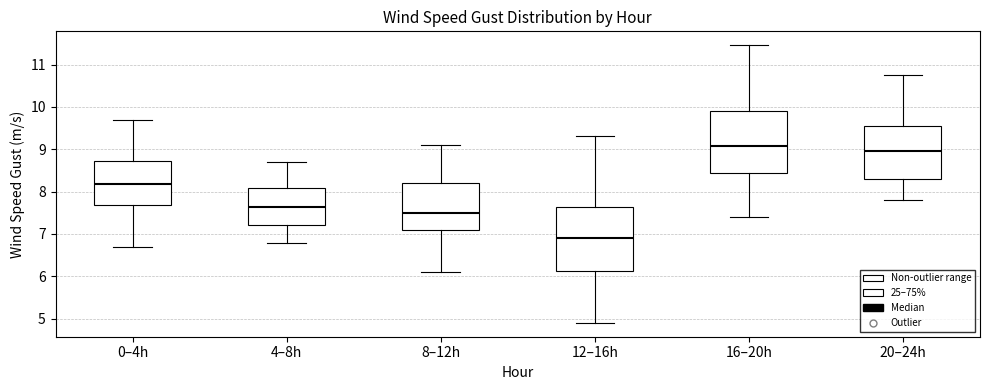

Reading left to right, transcribe this box plot: for each box, give where its median line is, the range the box spans, and where its two whiskers end, as read against the y-axis. The values are not printed on the chart, so give them approximately, as read against the axis.

0–4h: median 8.2, box 7.7 to 8.7, whiskers 6.7 to 9.7
4–8h: median 7.6, box 7.2 to 8.1, whiskers 6.8 to 8.7
8–12h: median 7.5, box 7.1 to 8.2, whiskers 6.1 to 9.1
12–16h: median 6.9, box 6.1 to 7.6, whiskers 4.9 to 9.3
16–20h: median 9.1, box 8.4 to 9.9, whiskers 7.4 to 11.5
20–24h: median 9.0, box 8.3 to 9.5, whiskers 7.8 to 10.8